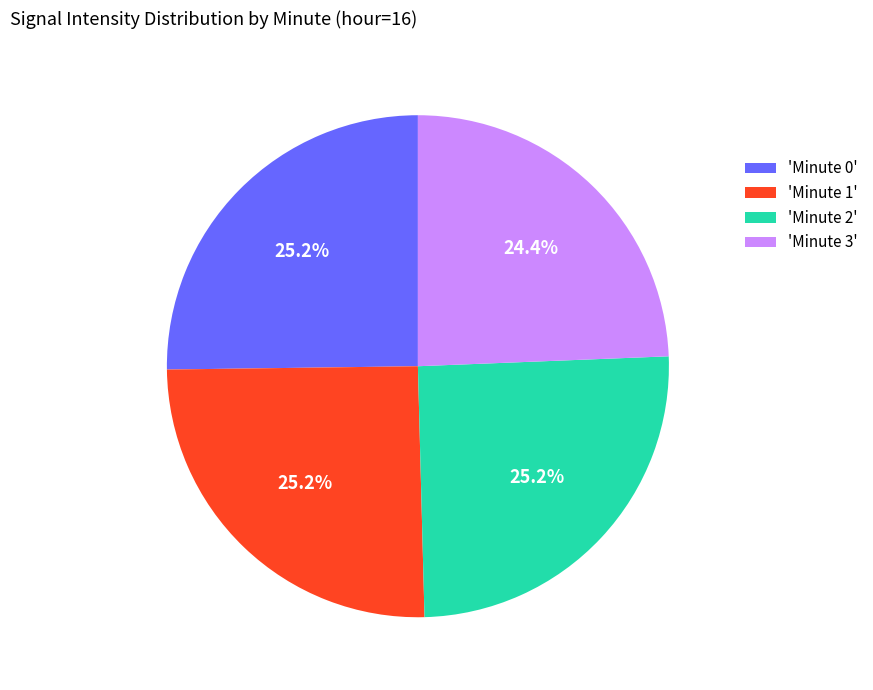

Approximately how many times larger is the value at 'Minute 2' compared to 'Minute 1'?

1.0